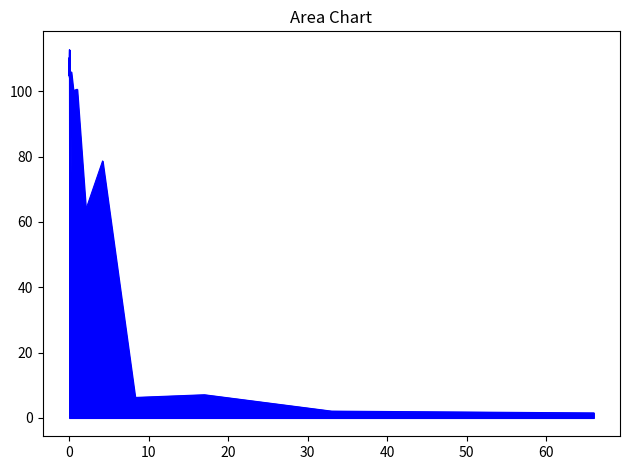

Count the number of categories in the chart.

15